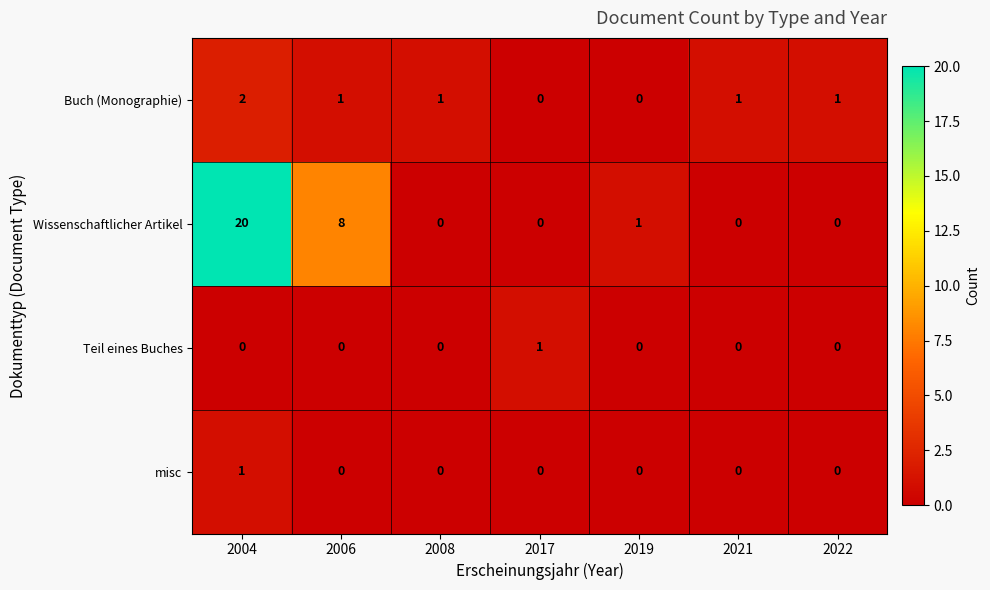

Reading left to right, transcribe all the data shown in this chart.

Buch (Monographie): 2004=2	2006=1	2008=1	2017=0	2019=0	2021=1	2022=1
Wissenschaftlicher Artikel: 2004=20	2006=8	2008=0	2017=0	2019=1	2021=0	2022=0
Teil eines Buches: 2004=0	2006=0	2008=0	2017=1	2019=0	2021=0	2022=0
misc: 2004=1	2006=0	2008=0	2017=0	2019=0	2021=0	2022=0